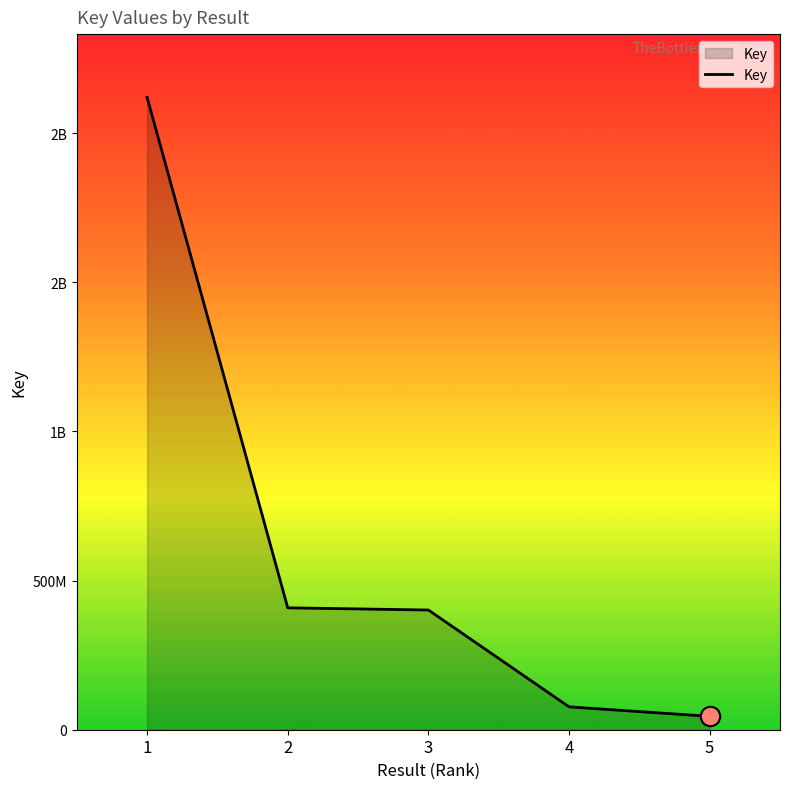

What is the maximum value shown in the chart?

2120241751